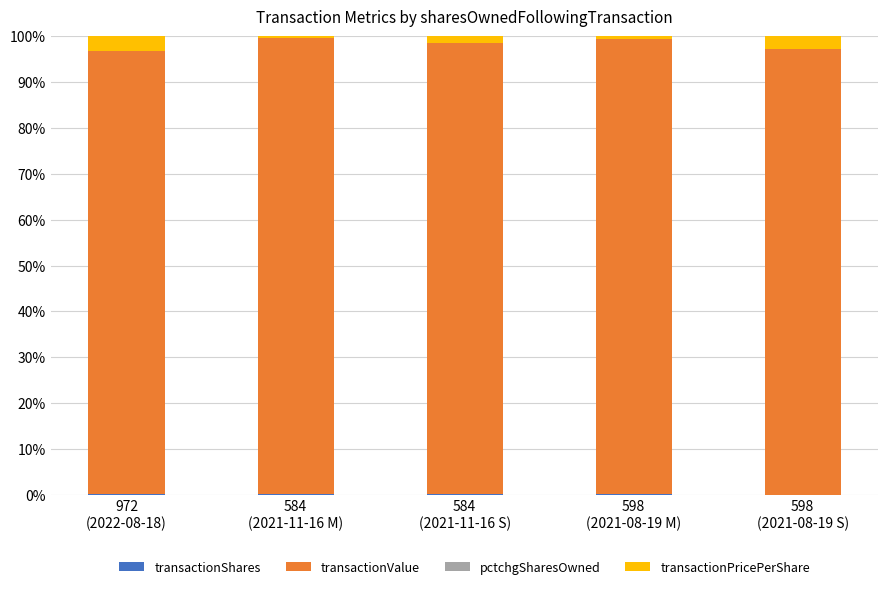

What is the total value across all series at 972
(2022-08-18)?

100.0